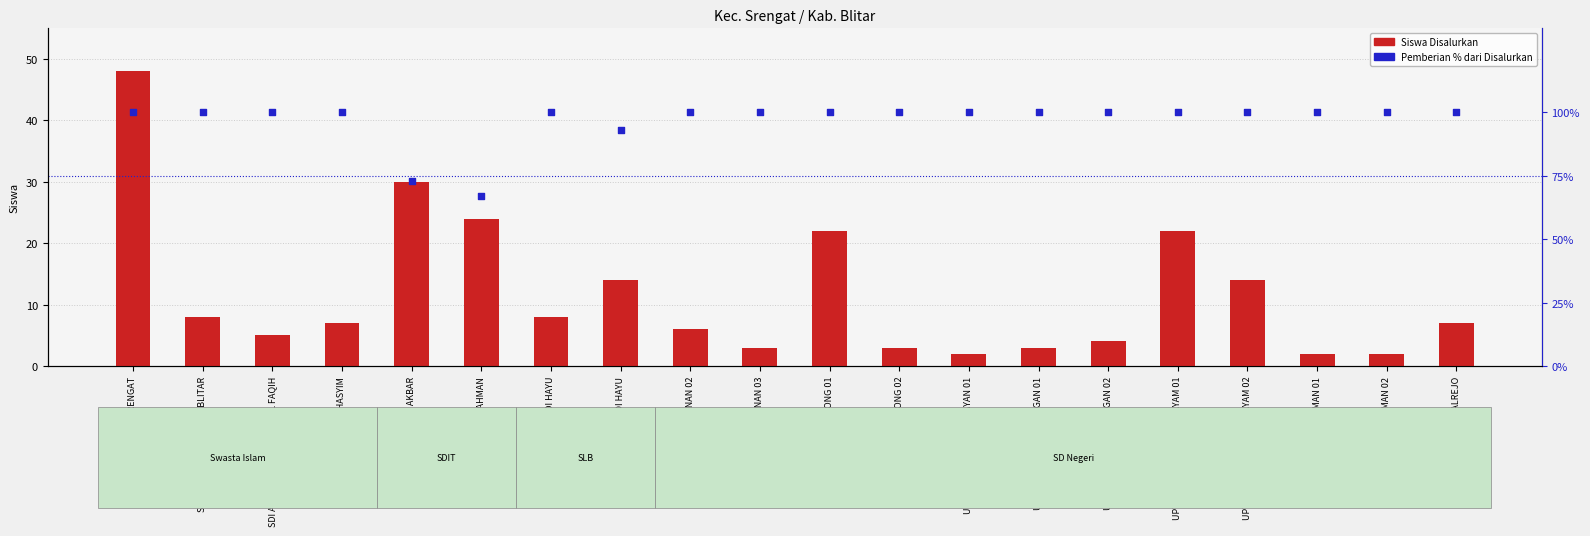

Which series has the largest Y range (max minus min)?

Siswa Disalurkan